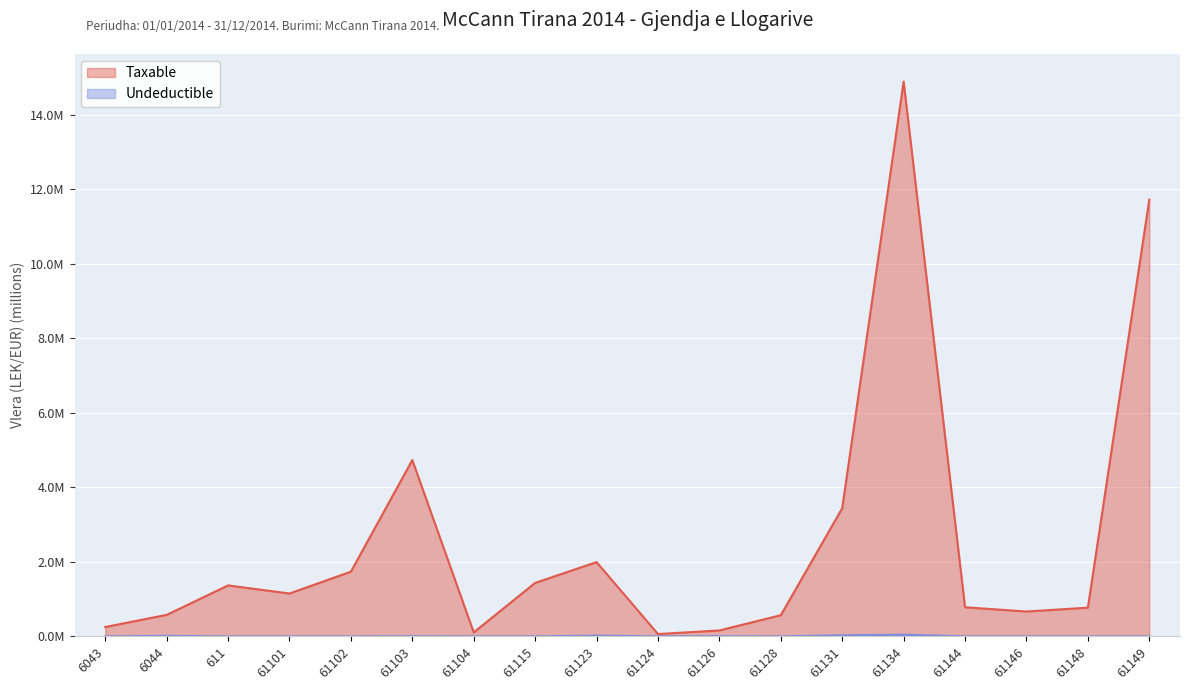

Reading left to right, what are all the values shown in this chart?

Taxable: 0.3	0.6	1.4	1.1	1.7	4.7	0.1	1.4	2.0	0.1	0.2	0.6	3.4	14.9	0.8	0.7	0.8	11.7
Undeductible: 0.0	0.0	0.0	0.0	0.0	0.0	0.0	0.0	0.0	0.0	0.0	0.0	0.0	0.0	0.0	0.0	0.0	0.0